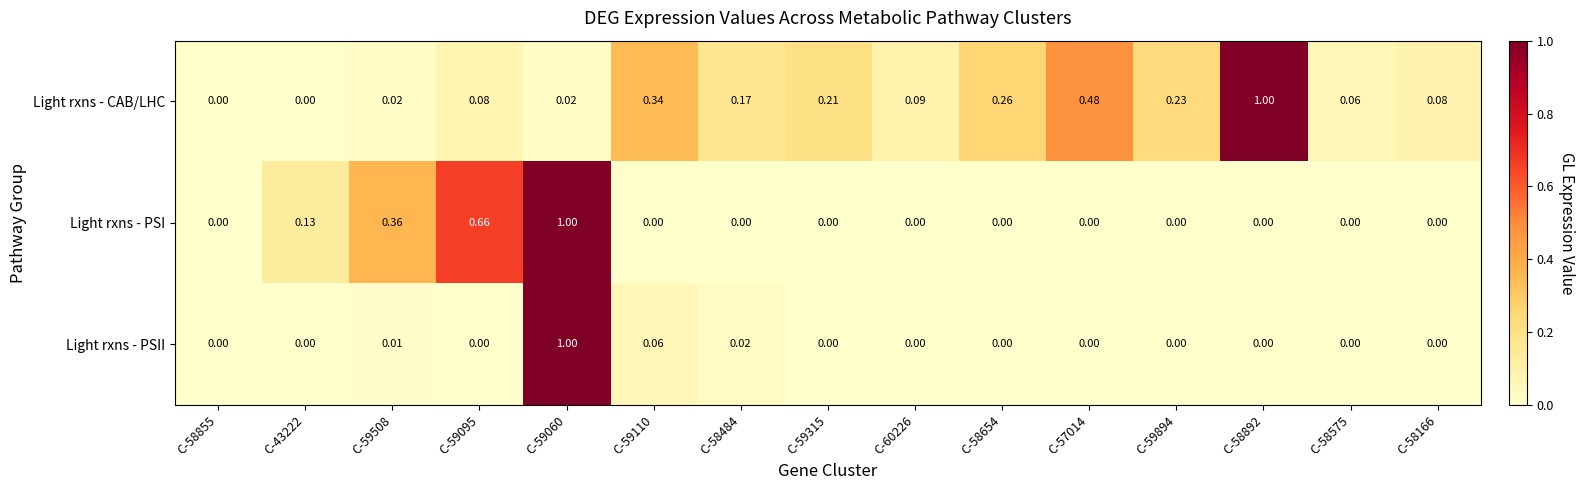

Rank the series at C-59095 from lowest to highest value.

Light rxns - PSII, Light rxns - CAB/LHC, Light rxns - PSI